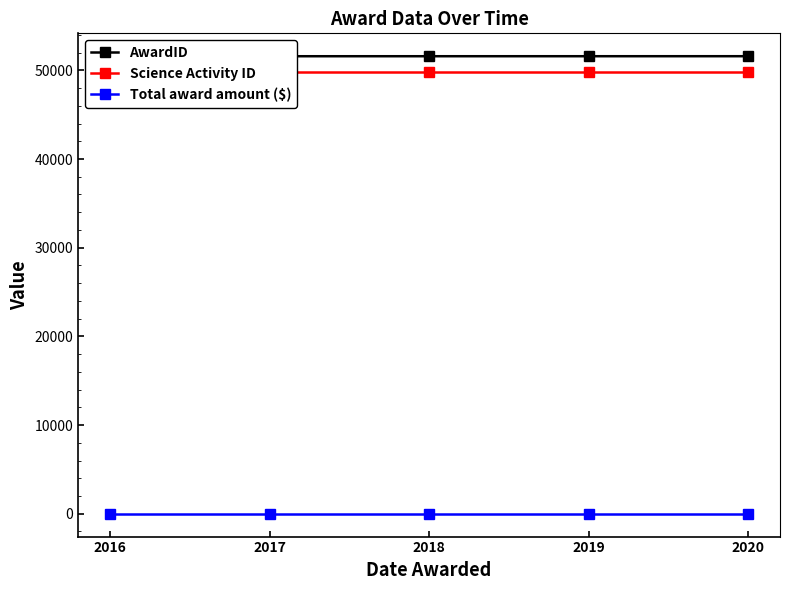

Where is Total award amount ($) nearest to the value 0?

2016